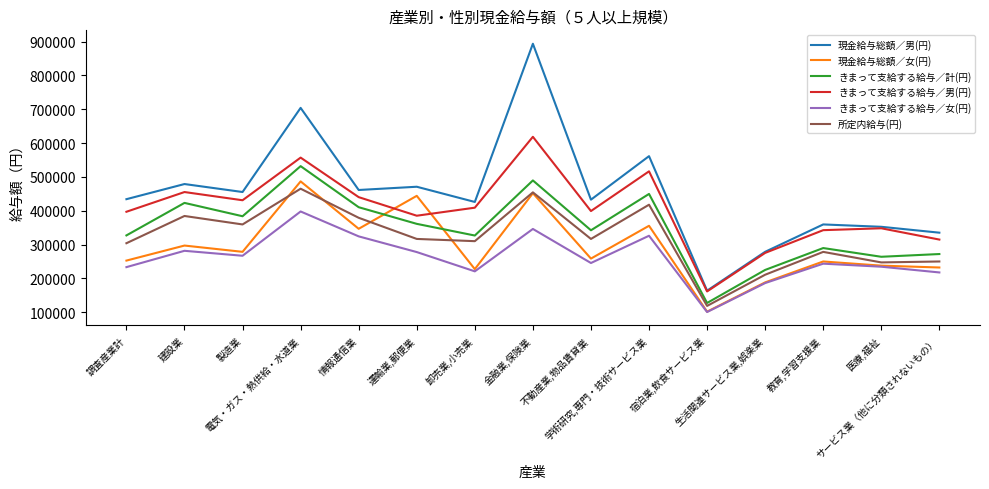

What is the greatest value displayed?

893782